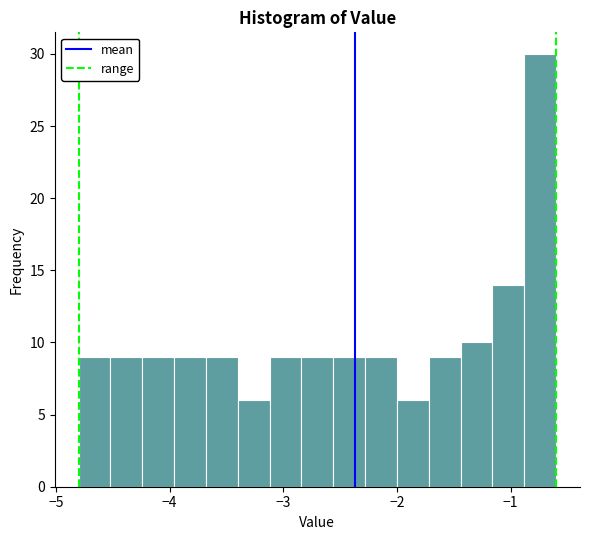

Around what value on the x-axis is the tallest bar? Give the approximate position of its centre, as read against the axis.

-0.7